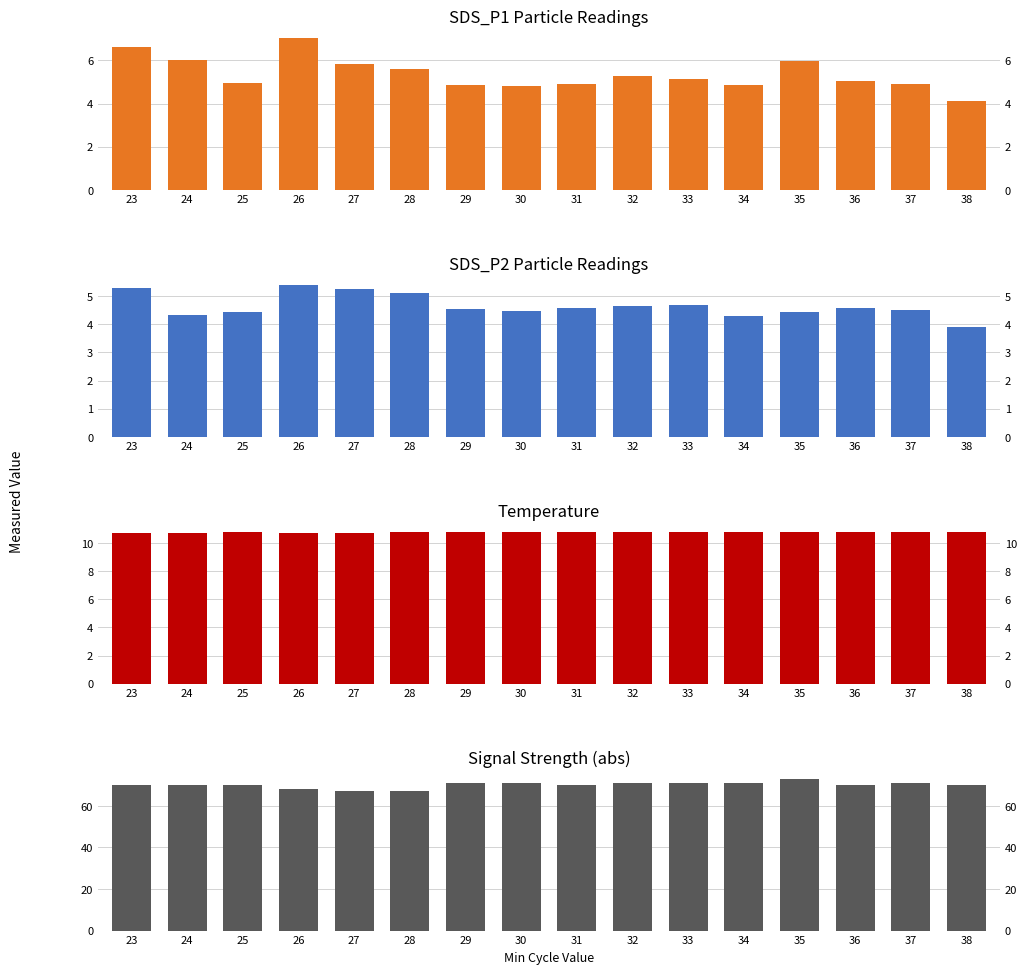

Which has a higher value, 25 or 34?

25